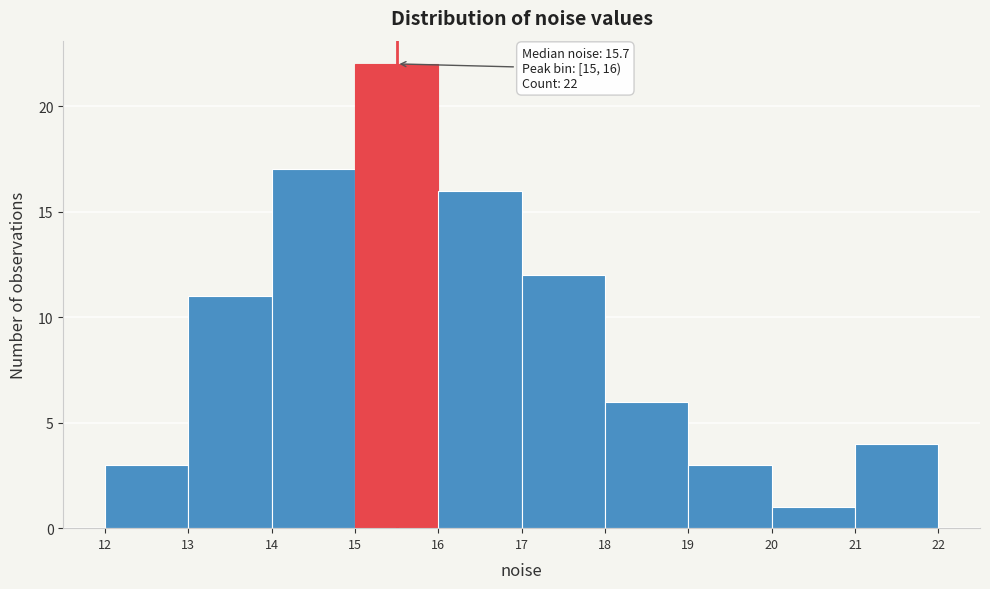

Over which range of the x-axis is the bar tallest?

15 to 16